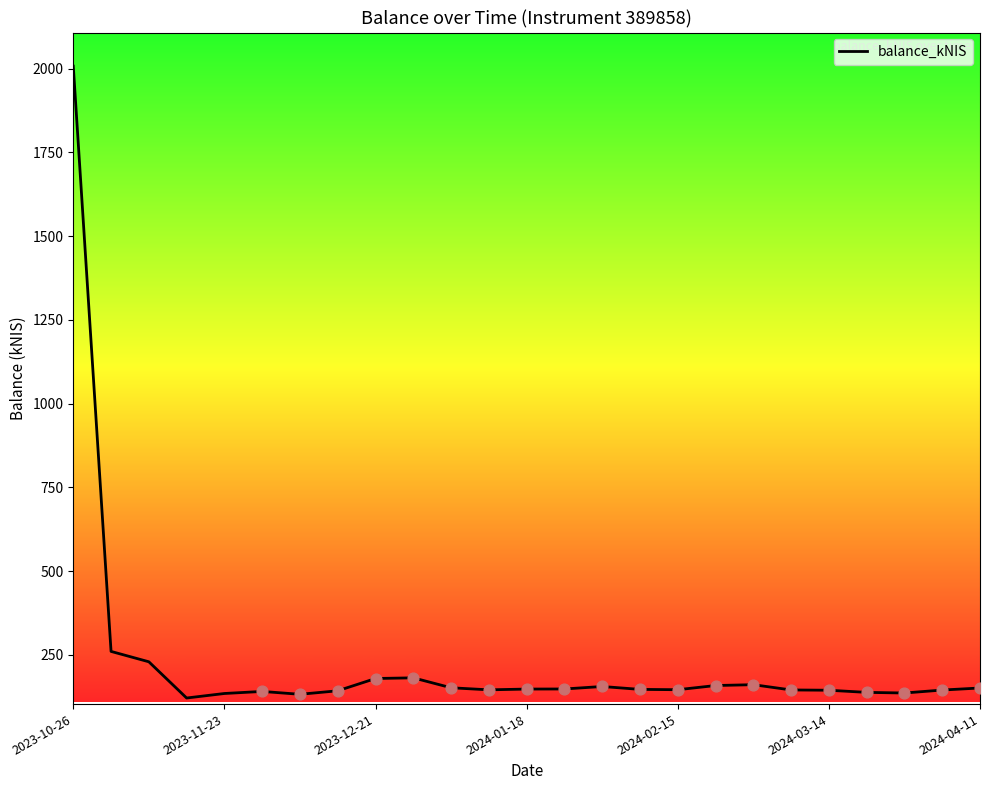

What is the smallest value displayed?

120.9